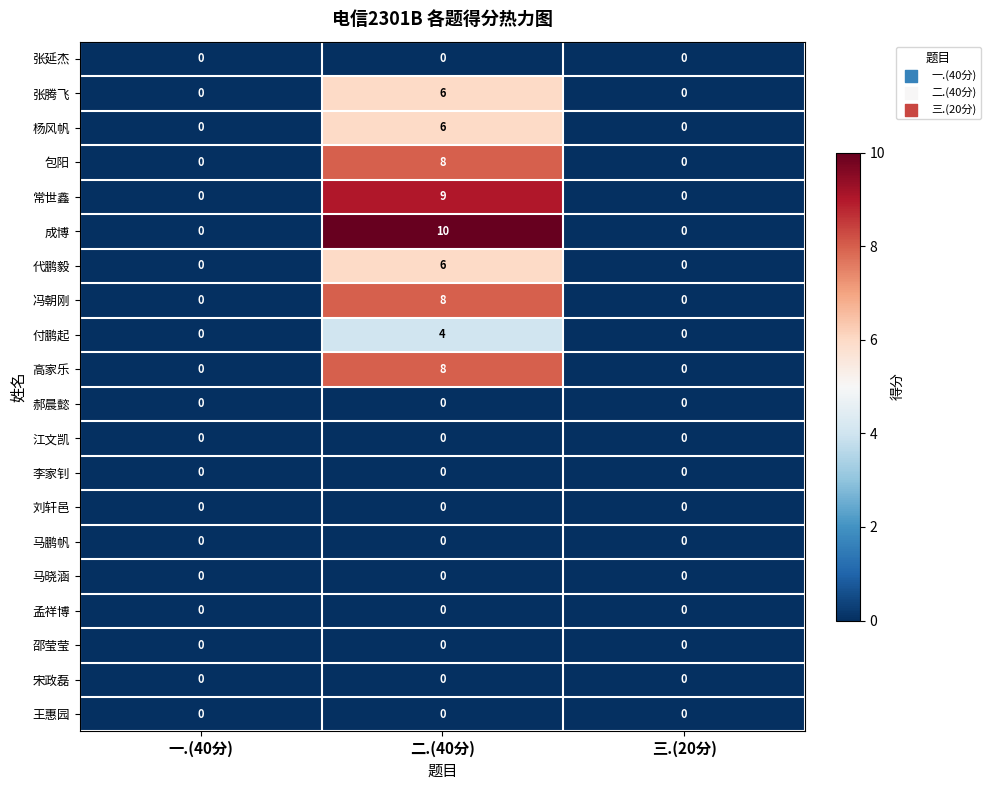

Which series has the largest range (max minus min)?

成博